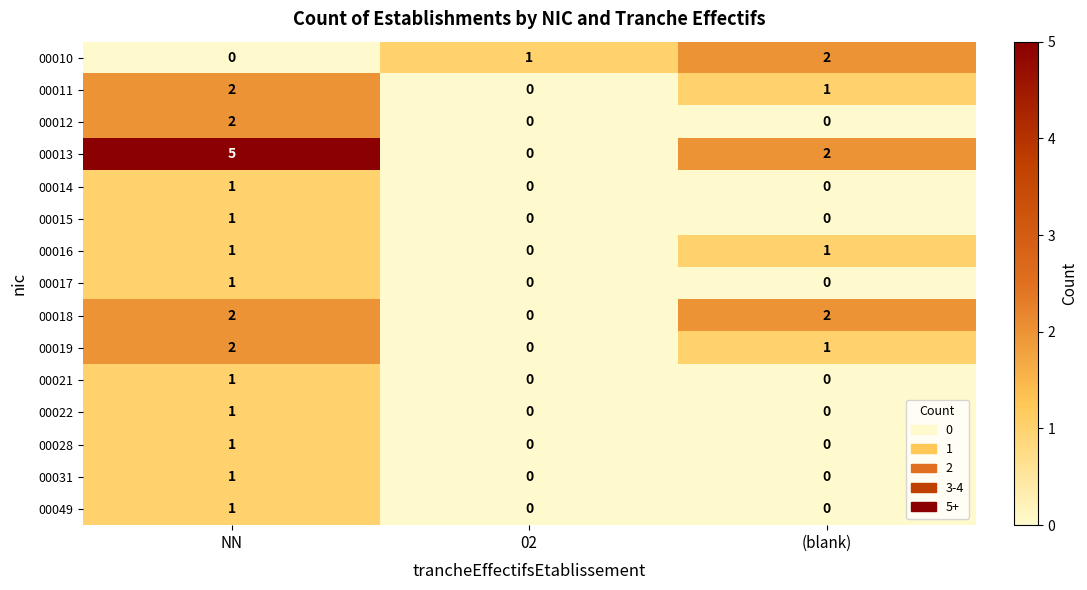

At which label does 00014 reach its peak?

NN